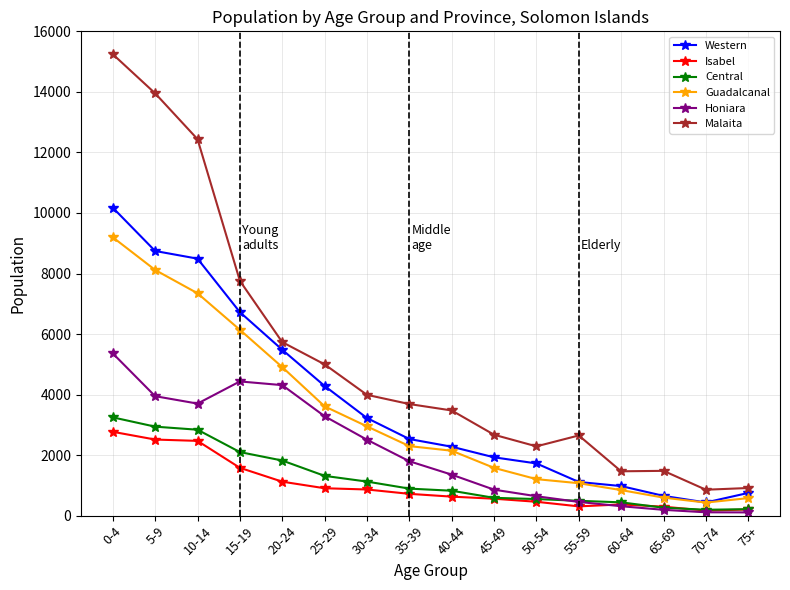

At which label does Malaita first exceed 3687?

0-4